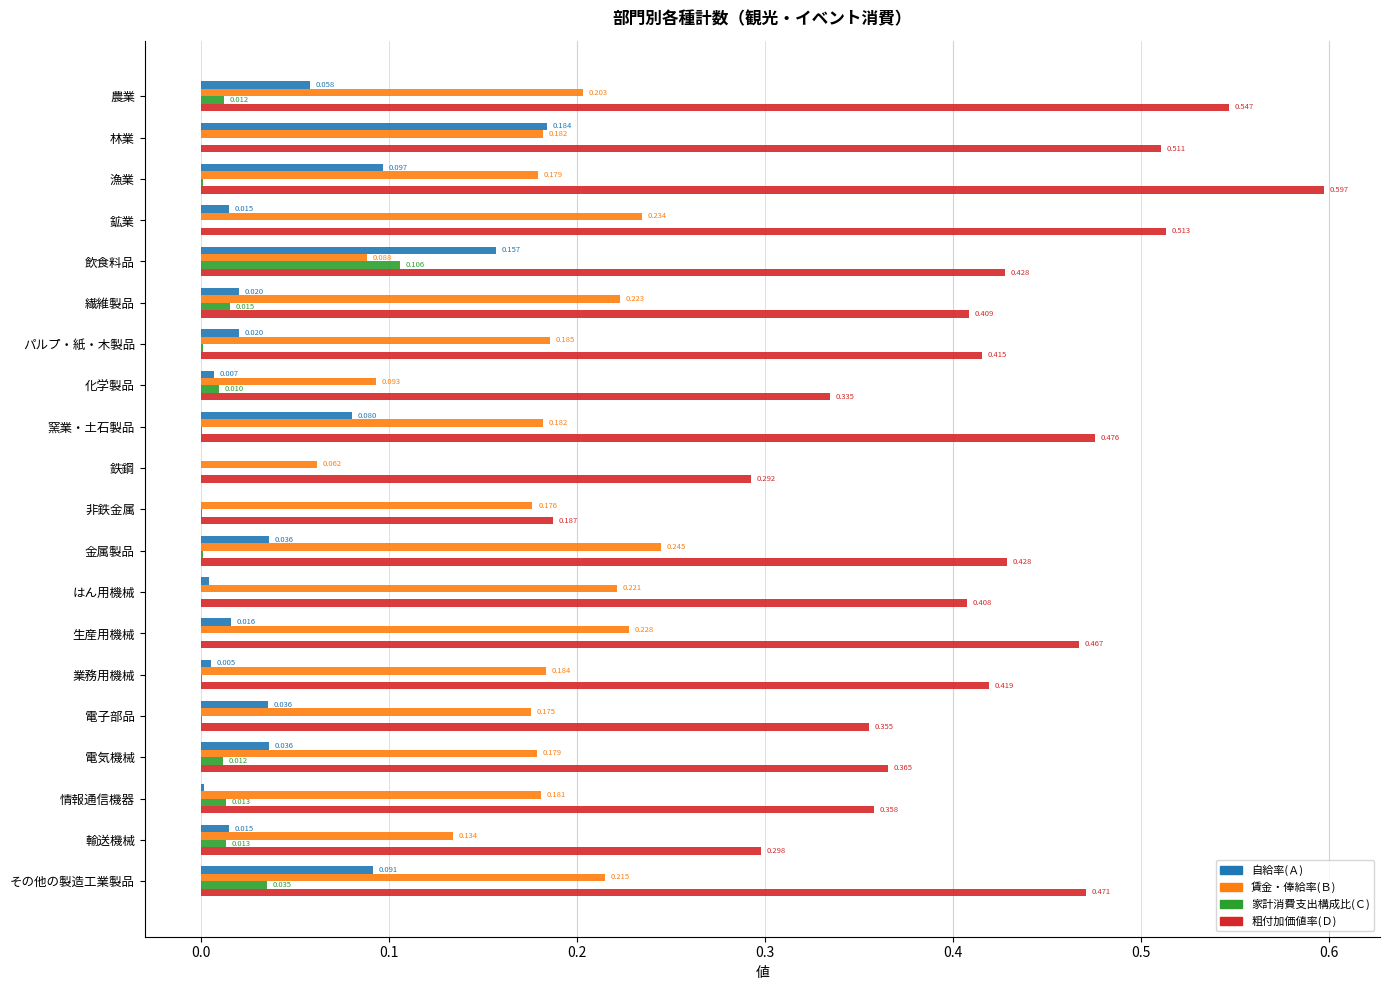

Where is 賃金・俸給率(Ｂ) nearest to the value 0?

鉄鋼